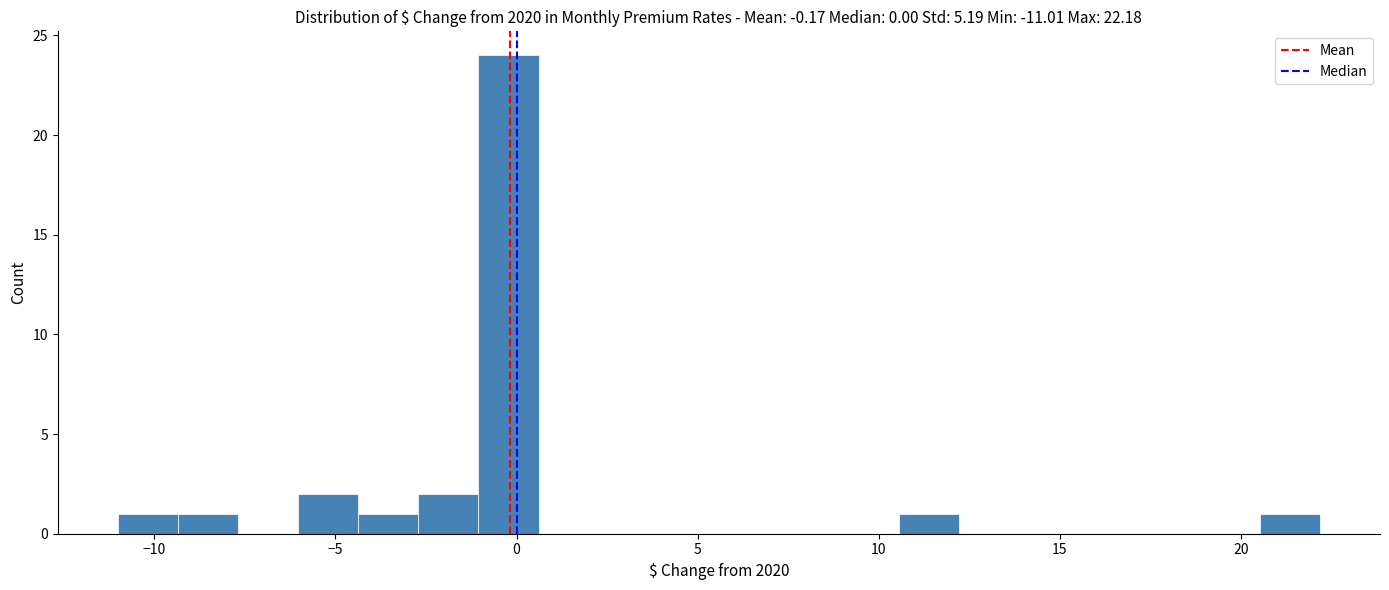

Around what value on the x-axis is the tallest bar? Give the approximate position of its centre, as read against the axis.

0.0